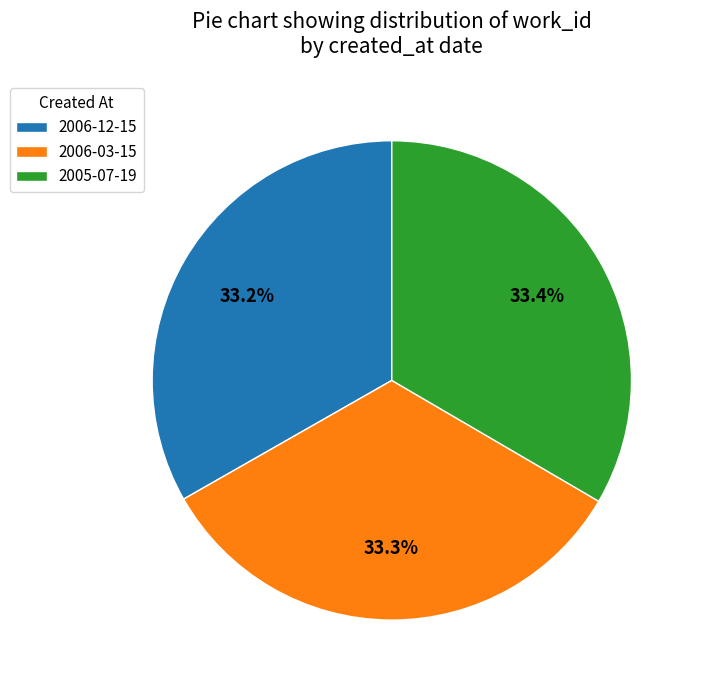

How much of the chart is everything except 2006-03-15?

66.7%